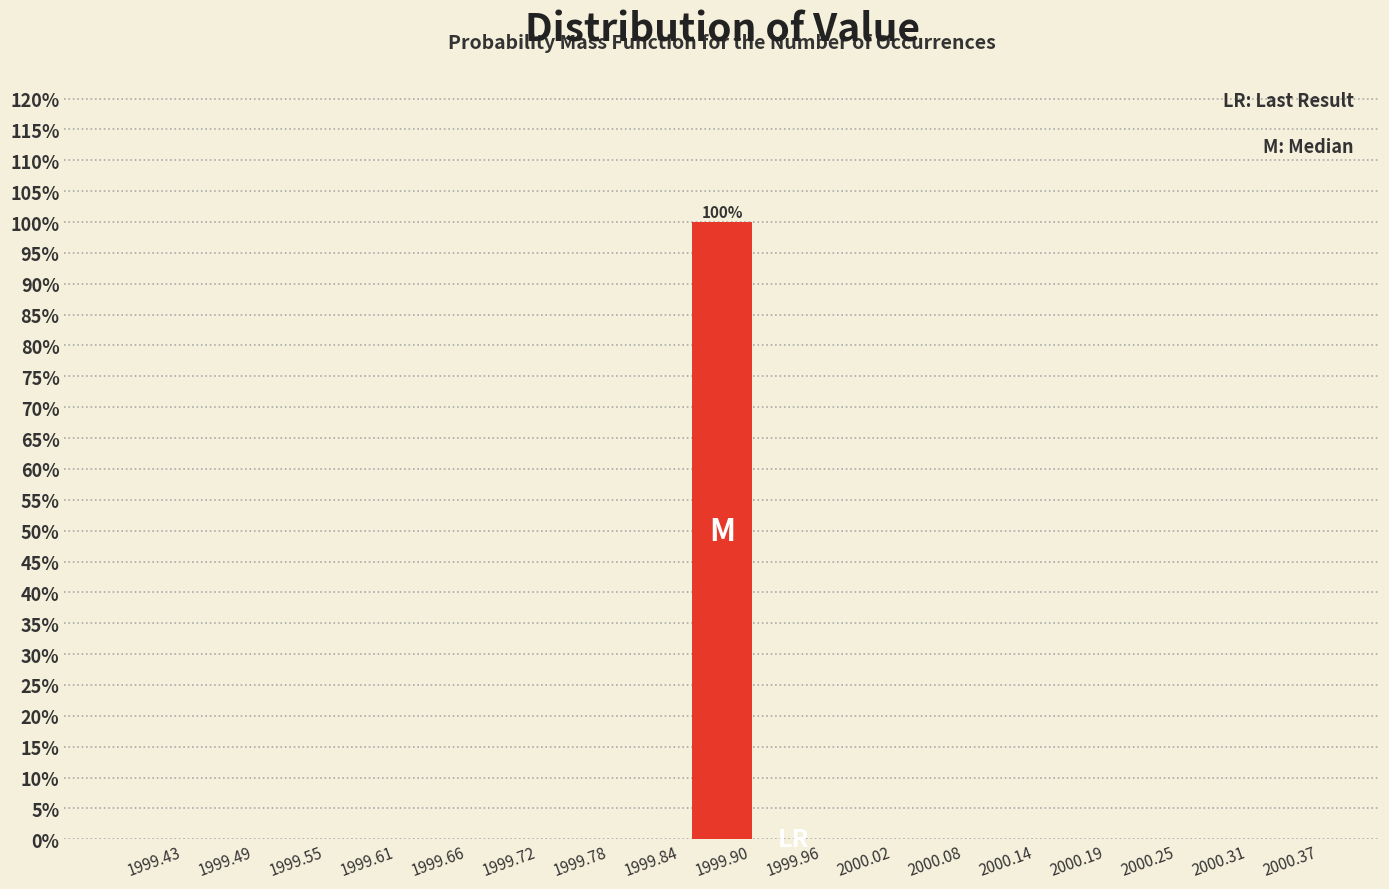

Over which range of the x-axis is the bar tallest?

1999.87 to 1999.93